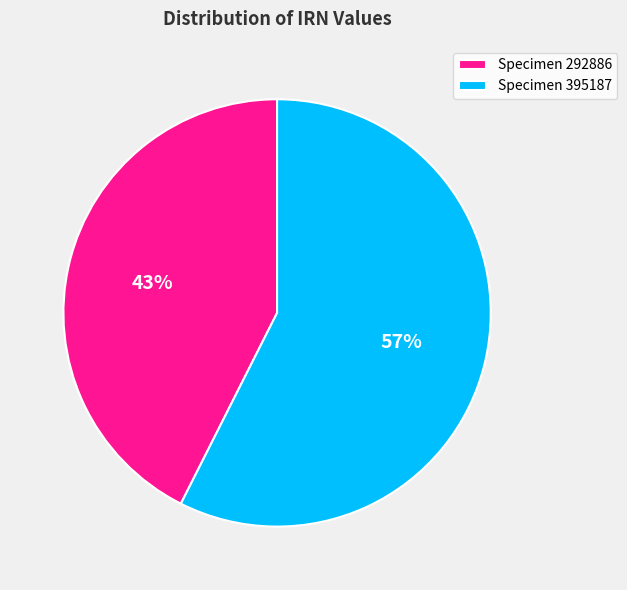

True or false: Specimen 395187 accounts for 57% of the total.

True